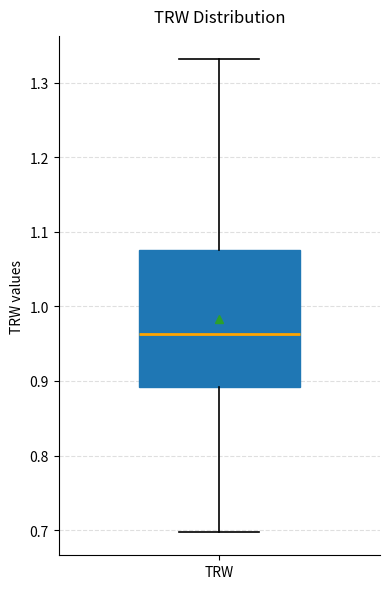

Where is the upper edge of the box for TRW on the y-axis? The values are not printed on the chart, so give them approximately, as read against the axis.

1.08